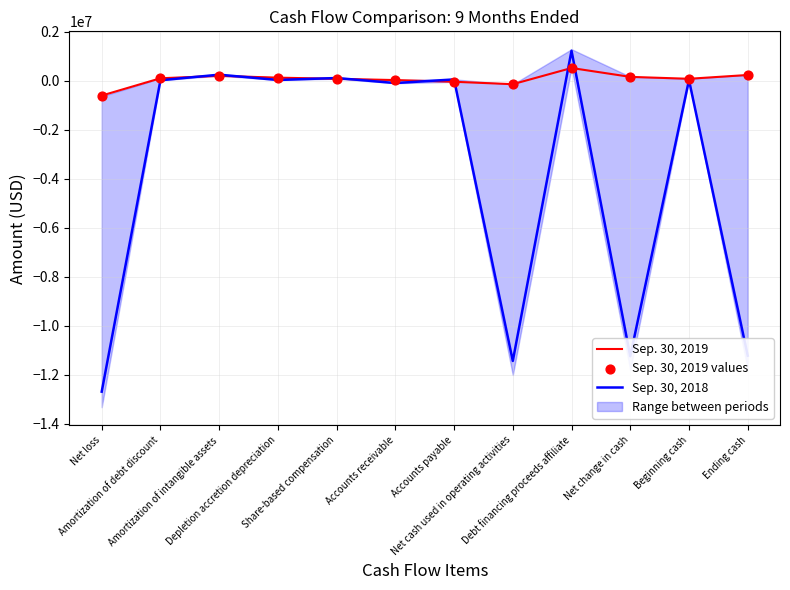

Which series has the largest Y range (max minus min)?

Sep. 30, 2018